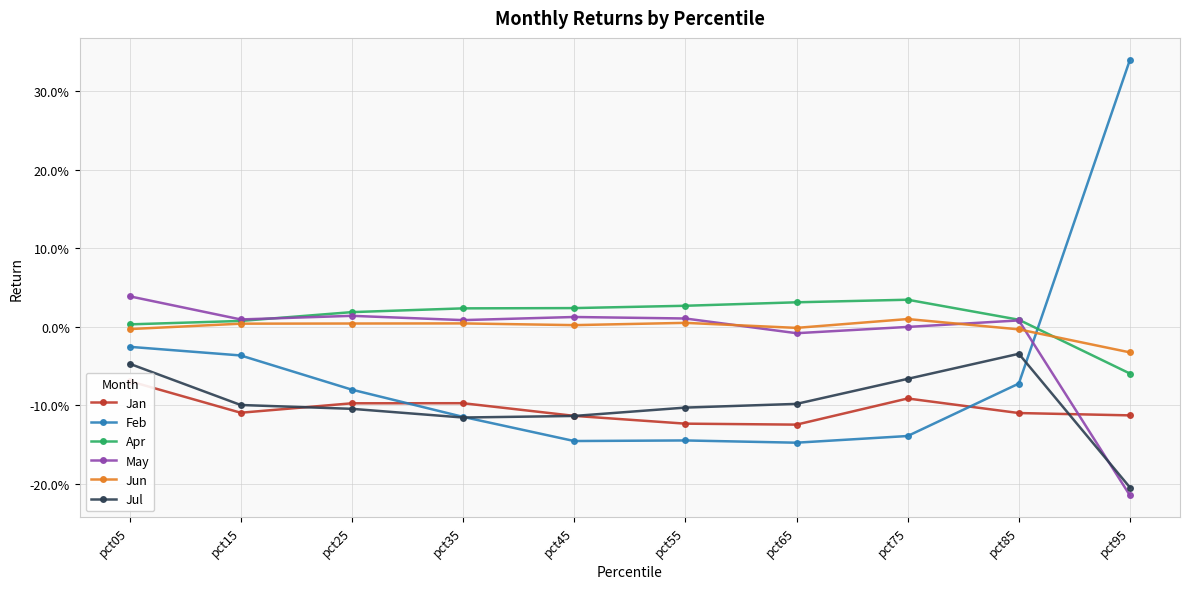

At how many categories does at least one series exceed 0?

10